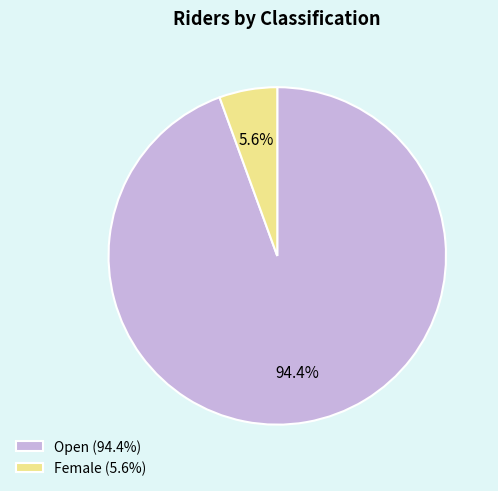

Is there a majority slice in this chart?

Yes